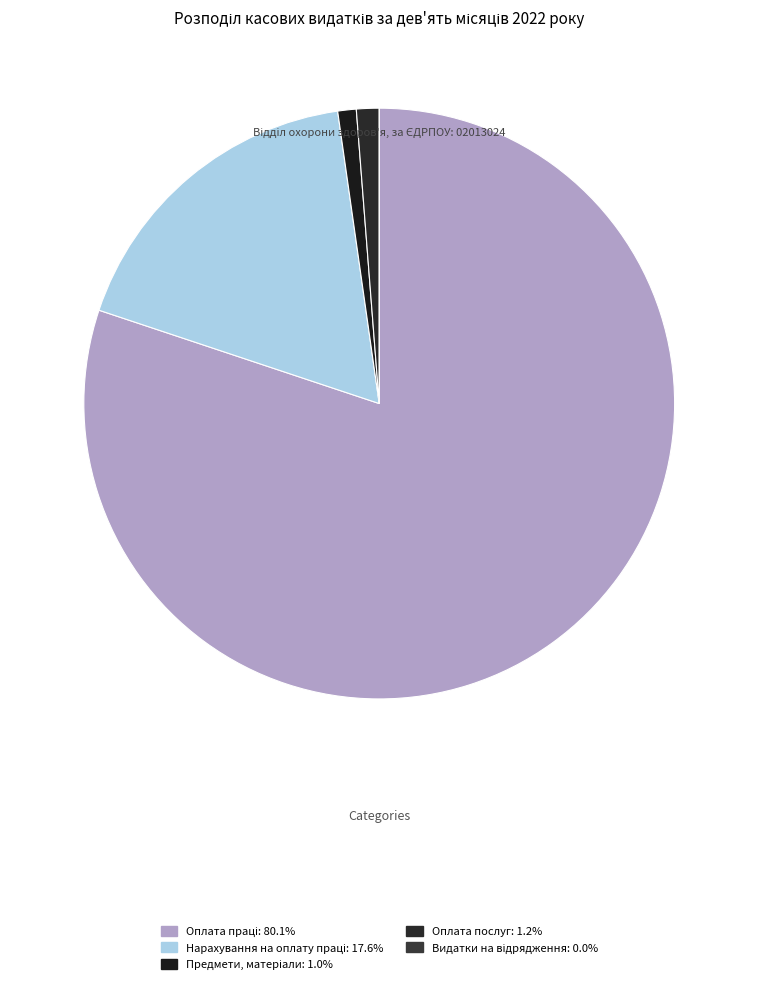

What is the smallest slice in the pie chart?

Видатки на відрядження